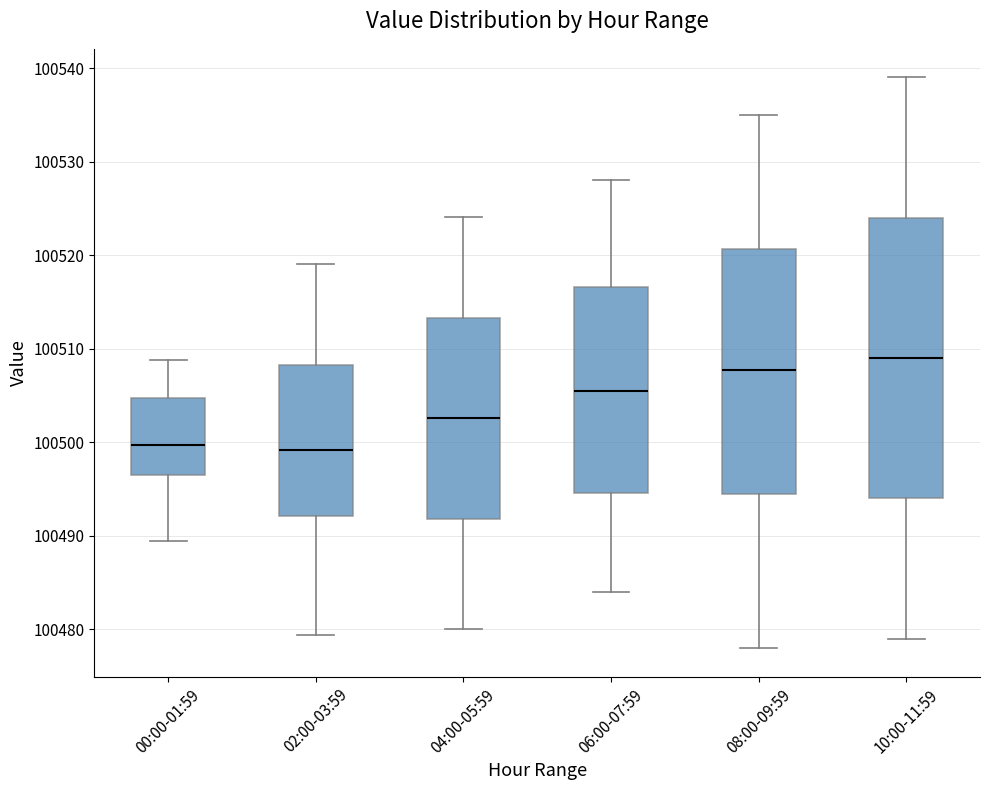

Reading left to right, read every box against the y-axis: the position of its median line, the range the box covers, and the ends of its whiskers. The values are not printed on the chart, so give them approximately, as read against the axis.

00:00-01:59: median 100500, box 100497 to 100505, whiskers 100489 to 100509
02:00-03:59: median 100499, box 100492 to 100508, whiskers 100479 to 100519
04:00-05:59: median 100503, box 100492 to 100513, whiskers 100480 to 100524
06:00-07:59: median 100506, box 100495 to 100517, whiskers 100484 to 100528
08:00-09:59: median 100508, box 100495 to 100521, whiskers 100478 to 100535
10:00-11:59: median 100509, box 100494 to 100524, whiskers 100479 to 100539